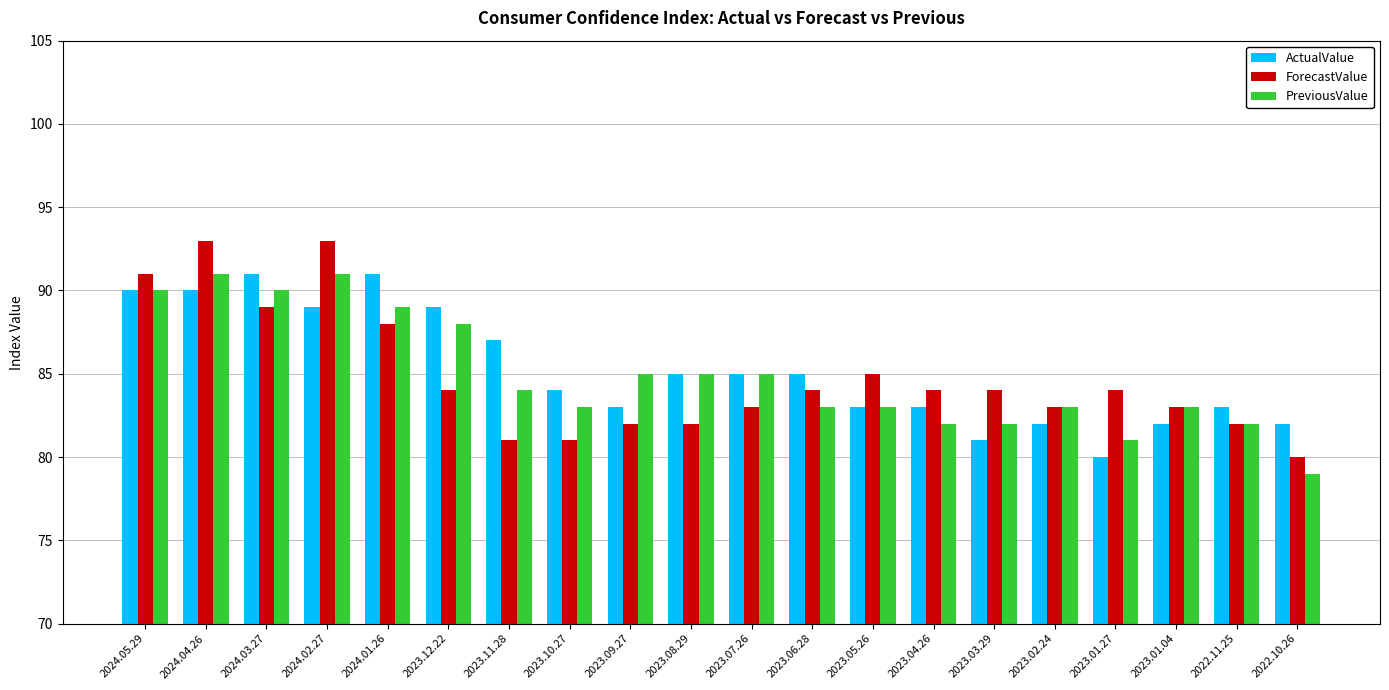

What is the total value across all series at 2023.03.29?

247